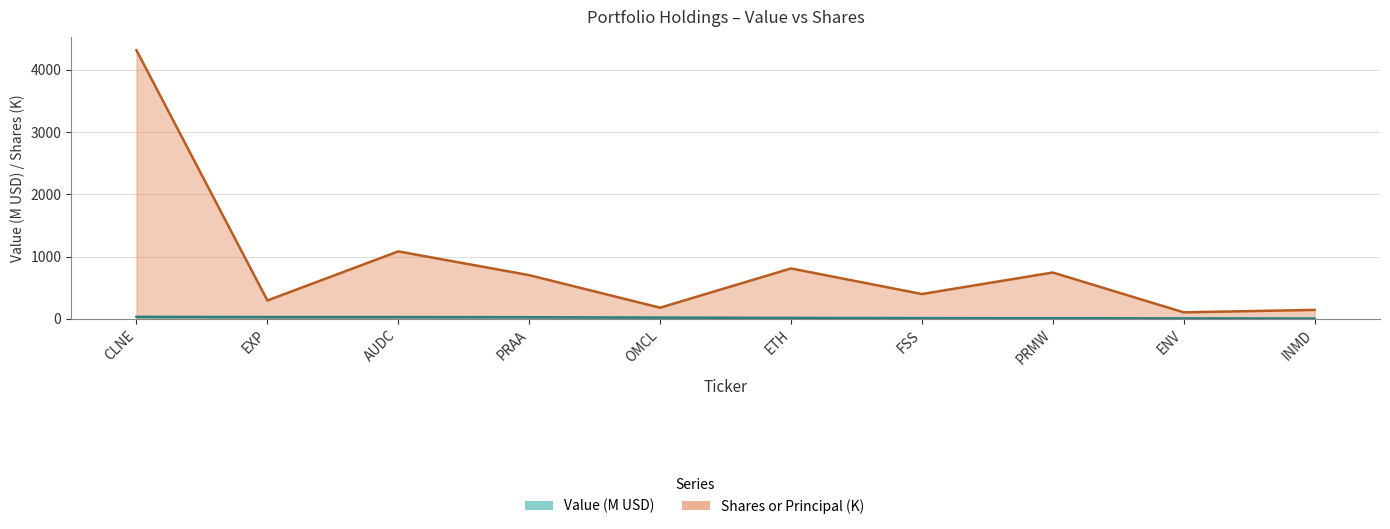

At which category does the chart reach its peak across all series?

CLNE